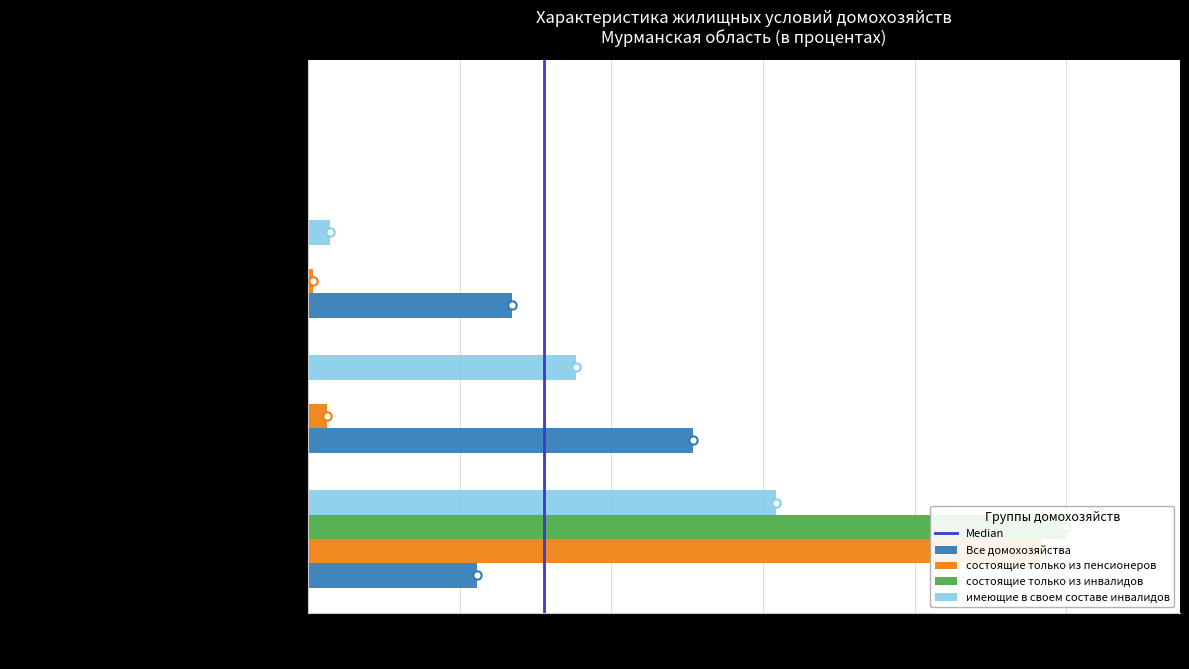

At how many categories does at least one series exceed 27?

2